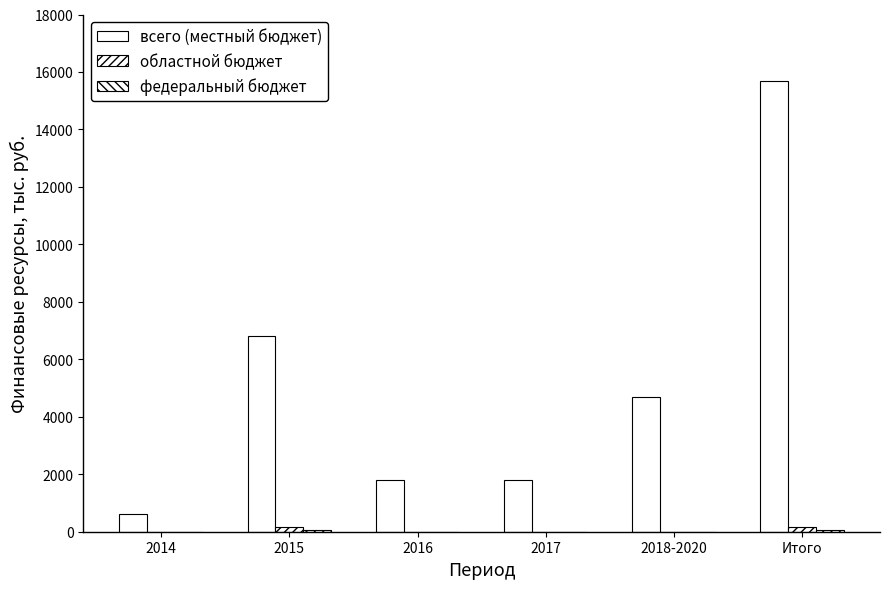

The value of федеральный бюджет at 2014 is 0. True or false?

True